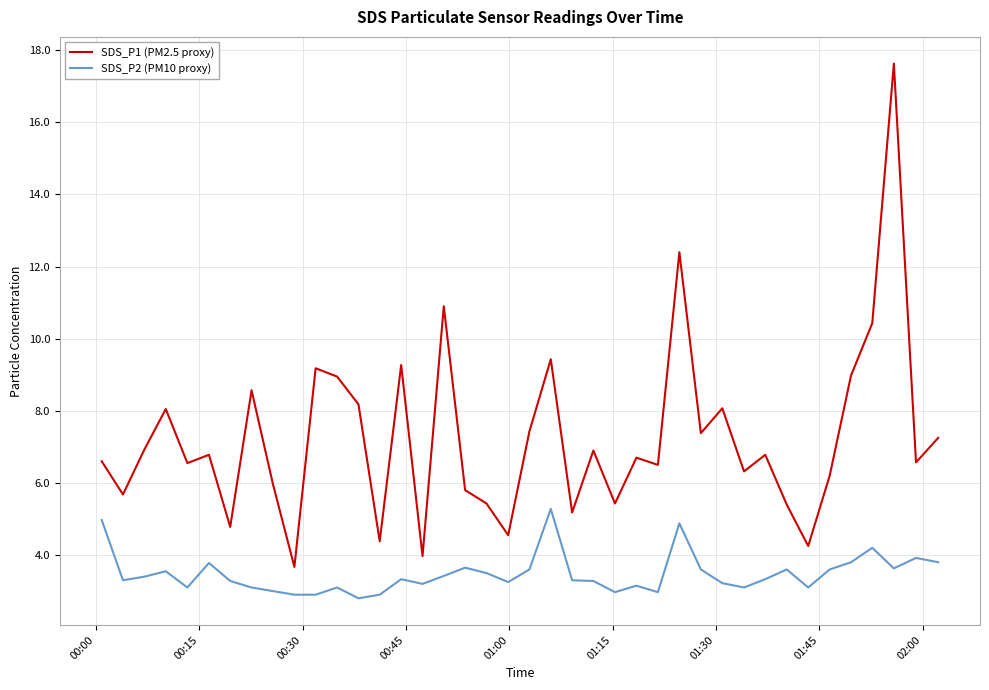

True or false: SDS_P1 (PM2.5 proxy) and SDS_P2 (PM10 proxy) intersect in this chart.

False